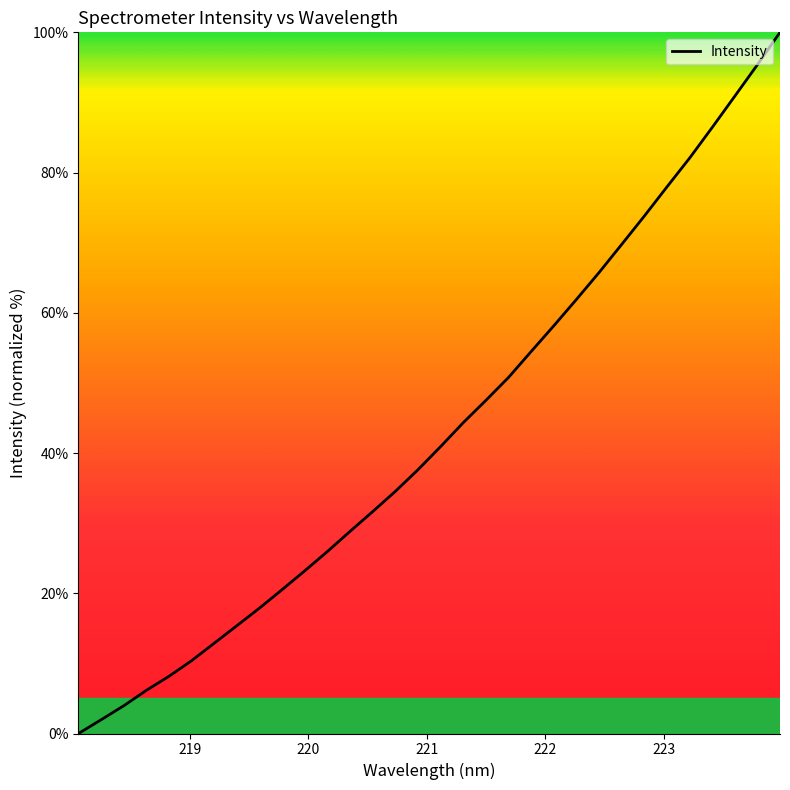

What is the maximum value shown in the chart?

100.0